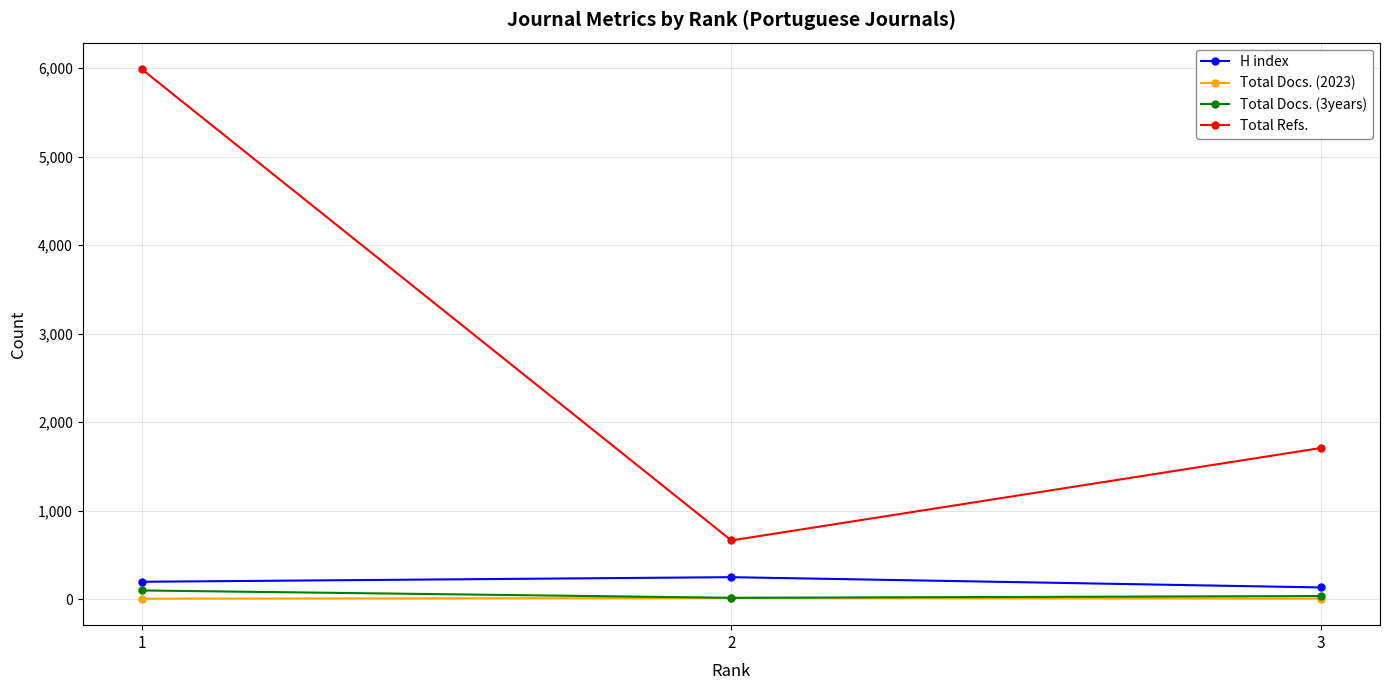

How many data points in Total Docs. (2023) are less than 8?

1